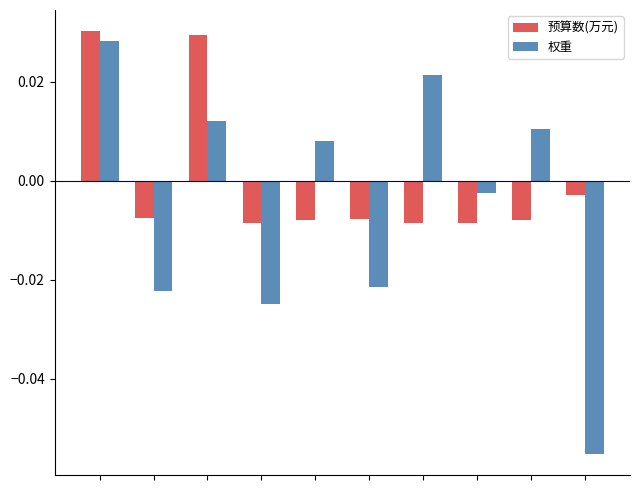

At how many categories does at least one series exceed 0?

5